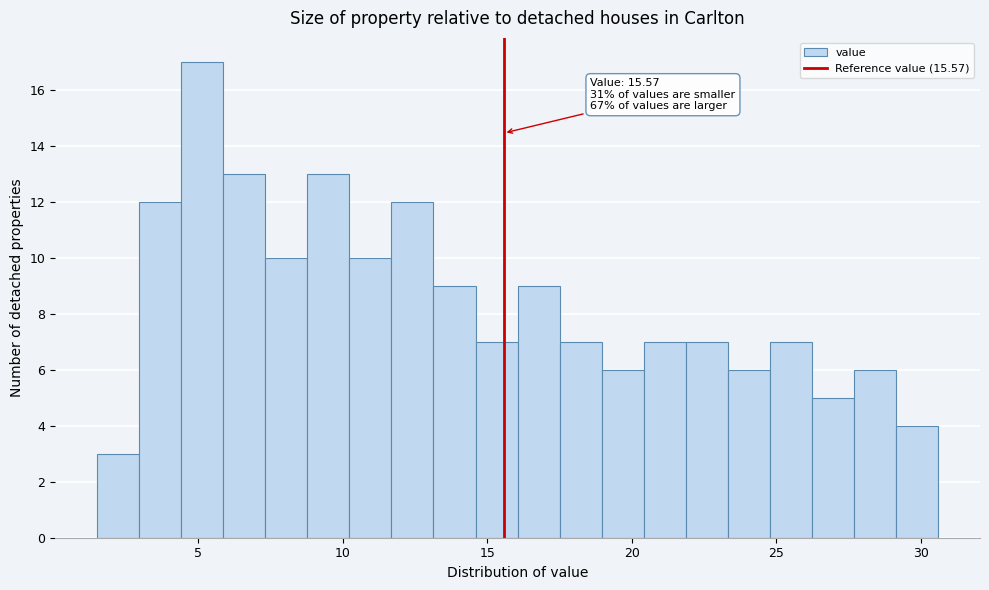

Around what value on the x-axis is the tallest bar? Give the approximate position of its centre, as read against the axis.

5.0